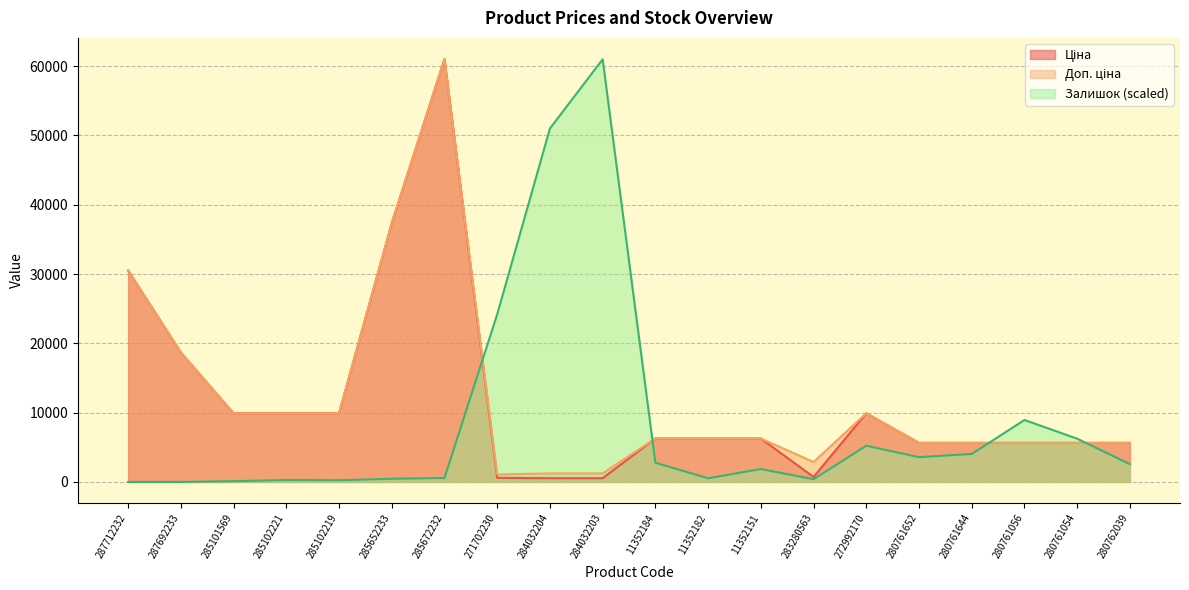

At which label does Ціна reach its peak?

285672232